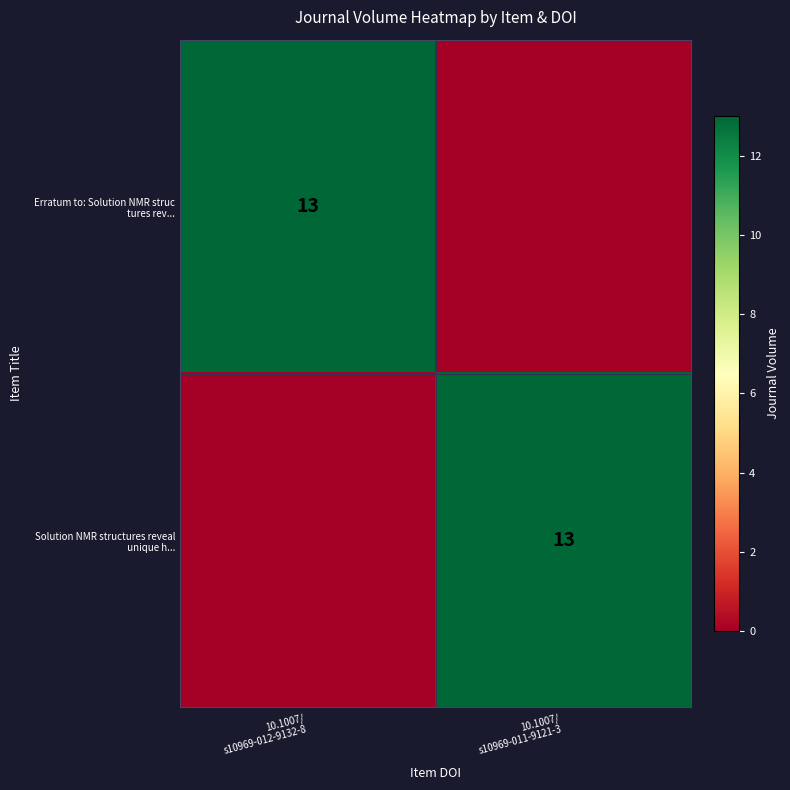

Which label corresponds to the largest value in the chart?

10.1007/
s10969-012-9132-8